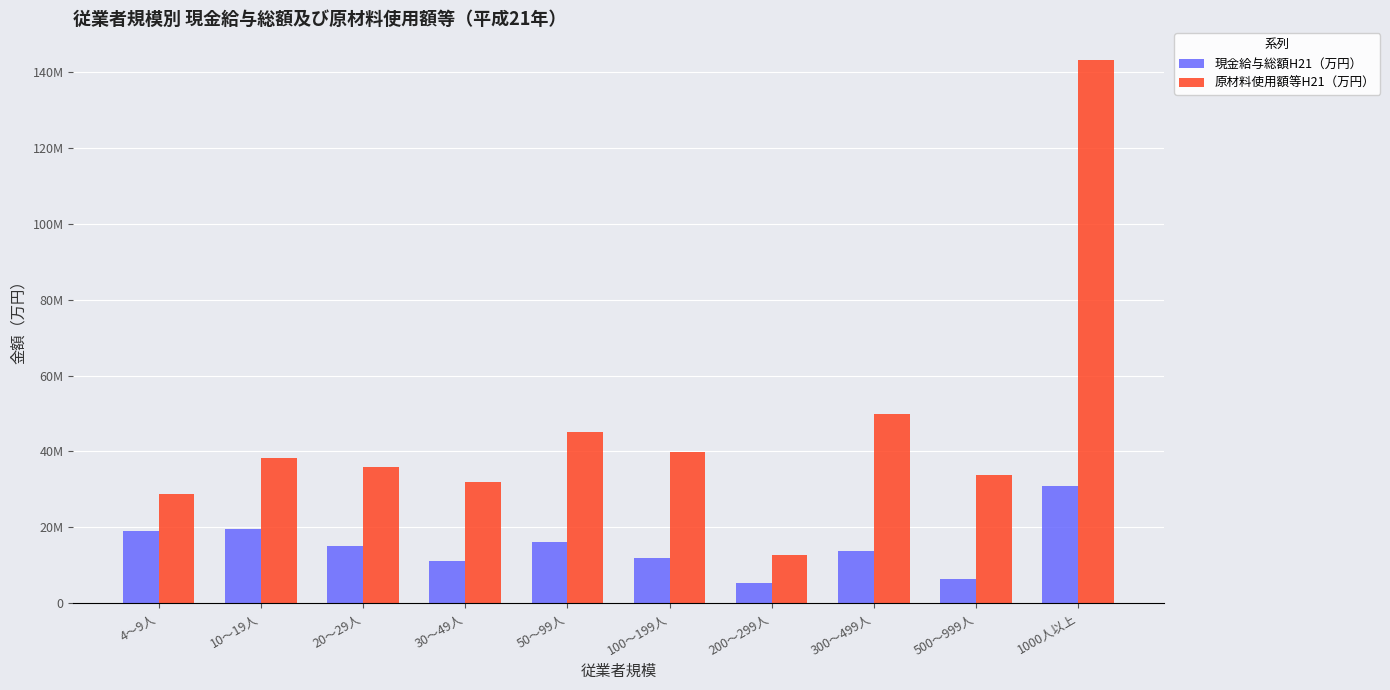

What are all the series names shown in the legend?

現金給与総額H21（万円）, 原材料使用額等H21（万円）